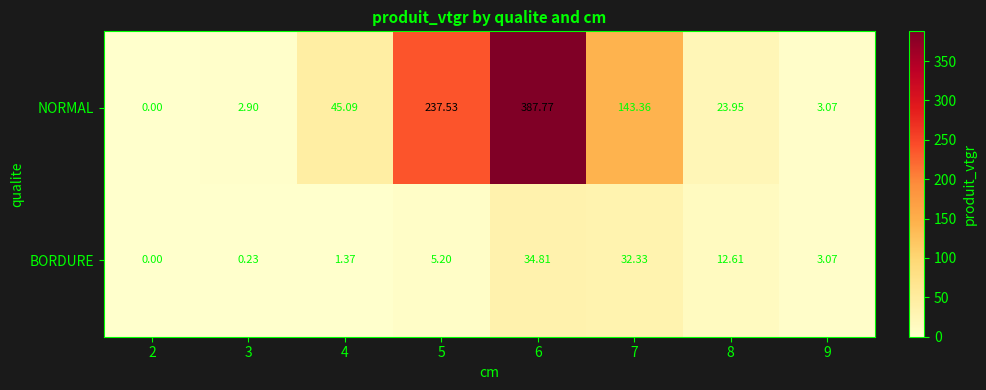

List the series in order of their overall mean, highest first.

NORMAL, BORDURE